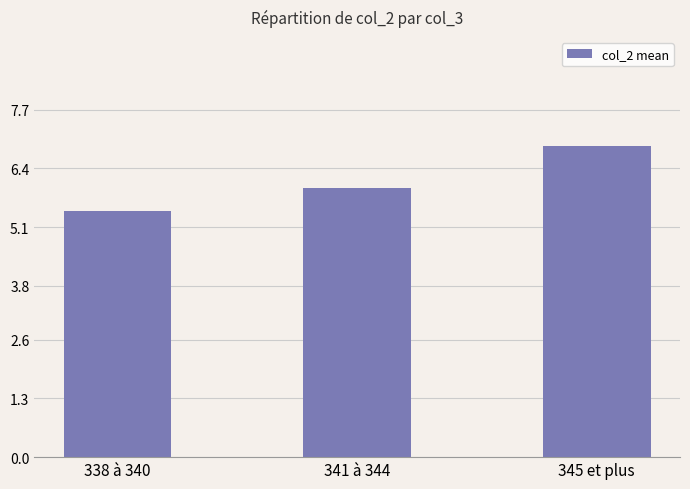

What is the difference between the maximum and minimum values?

1.4